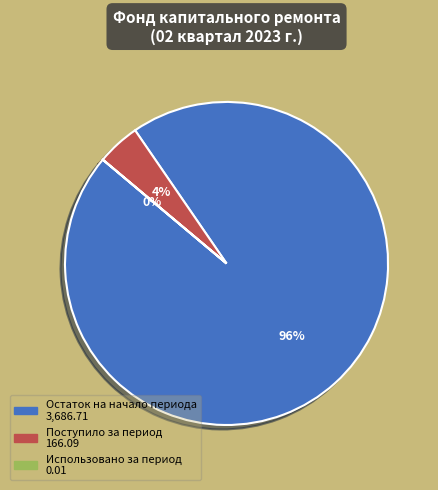

To the nearest percent, what is the difference between the largest and smallest slice percentages?

96%